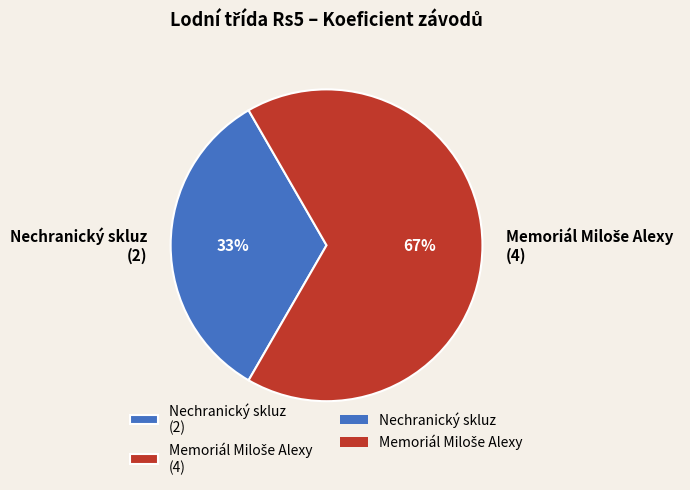

Does any single category account for the majority?

Yes